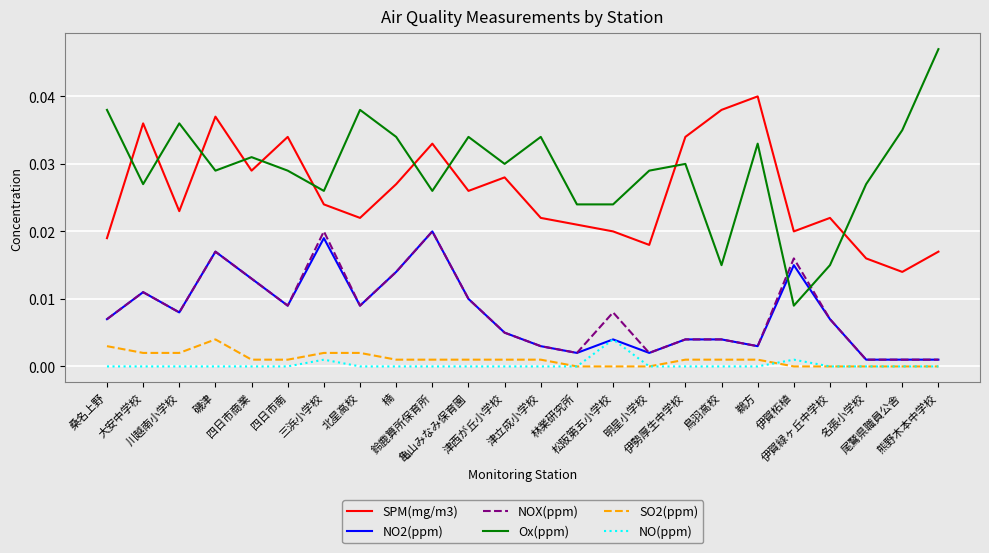

What is the total value across all series at 鳥羽高校?

0.1